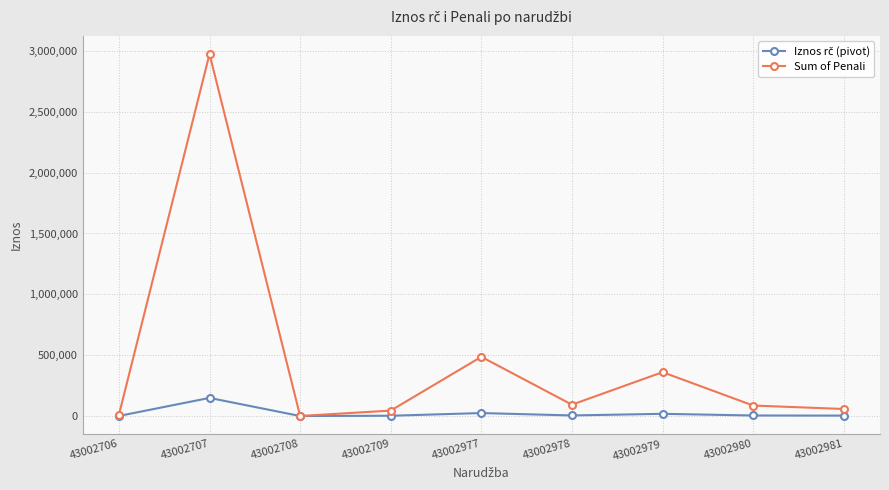

The Sum of Penali series shows 1486963.9 at 43002707. True or false?

False